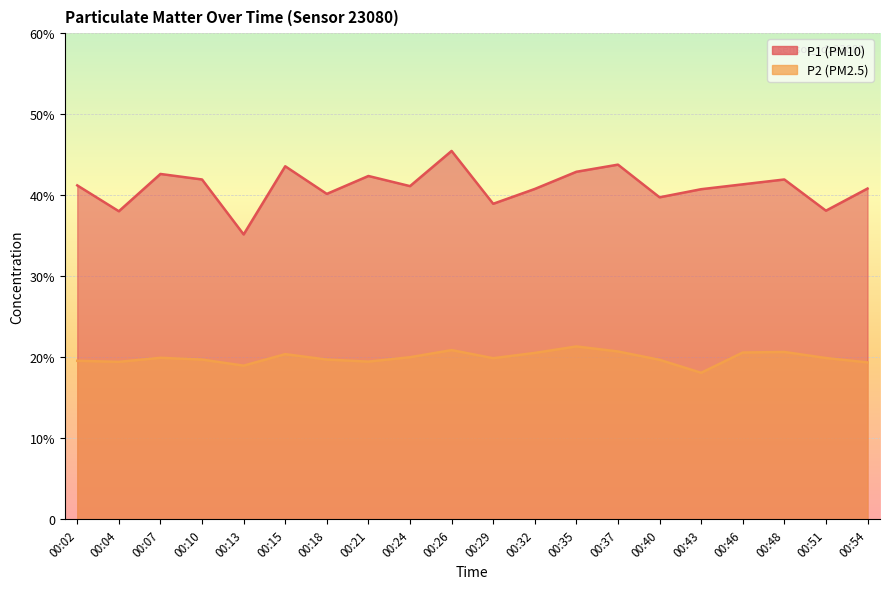

How many categories are shown in the chart?

20